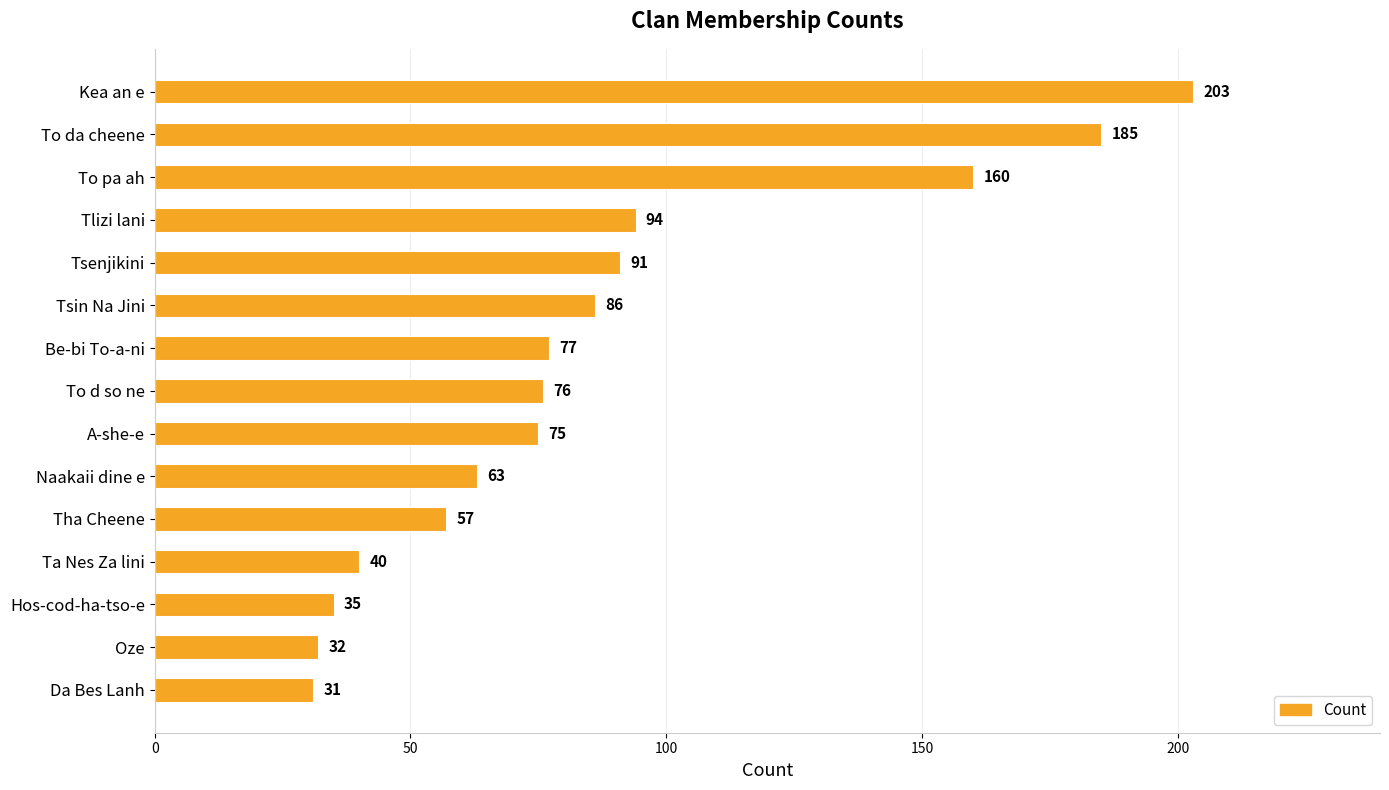

What is the label of the 4th bar from the top?

Tlizi lani